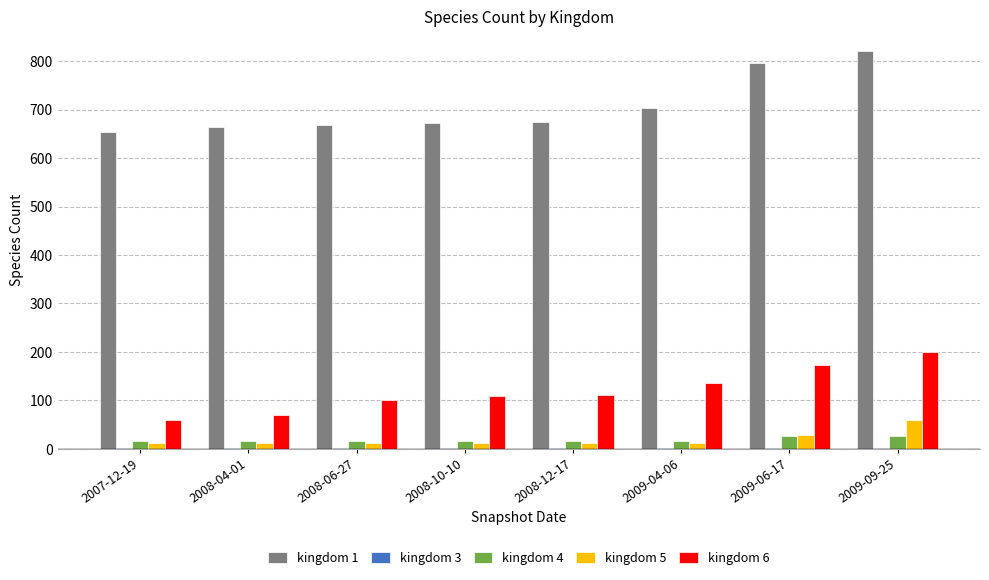

Which series changed the most between 2008-10-10 and 2009-06-17?

kingdom 1